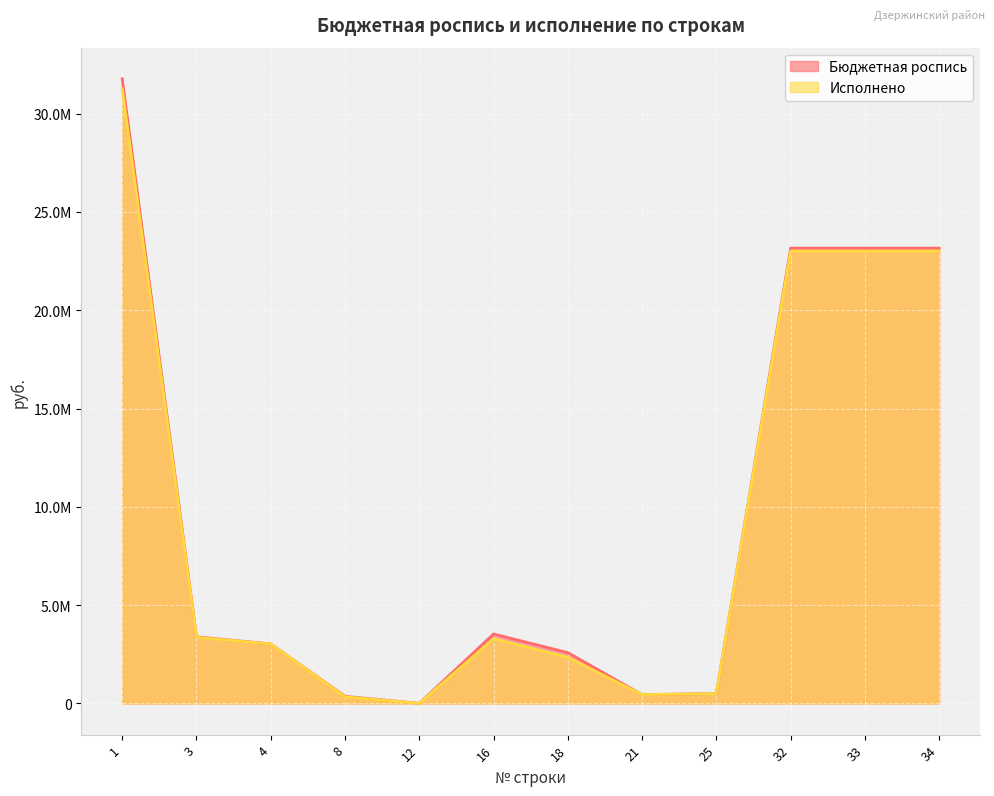

How many data points in Исполнено are less than 3288416?

6